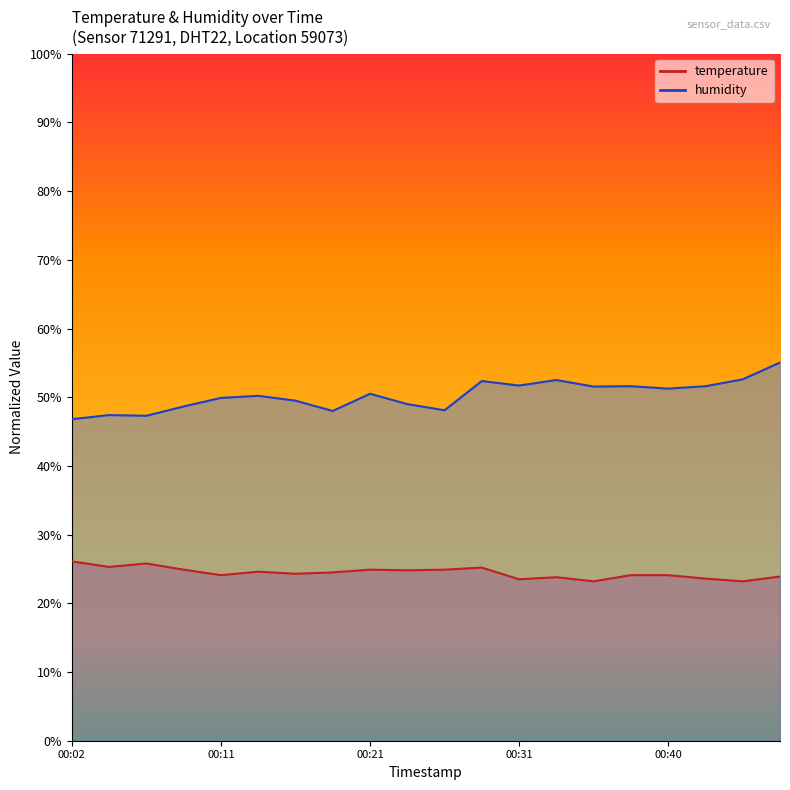

Reading right to left, extract all data points from this chart.

temperature: 23.9	23.2	23.6	24.1	24.1	23.2	23.8	23.5	25.2	24.9	24.8	24.9	24.5	24.3	24.6	24.1	24.9	25.8	25.3	26.1
humidity: 55.1	52.6	51.6	51.2	51.6	51.6	52.5	51.7	52.3	48.1	49.0	50.5	48.0	49.5	50.2	49.9	48.7	47.3	47.4	46.8